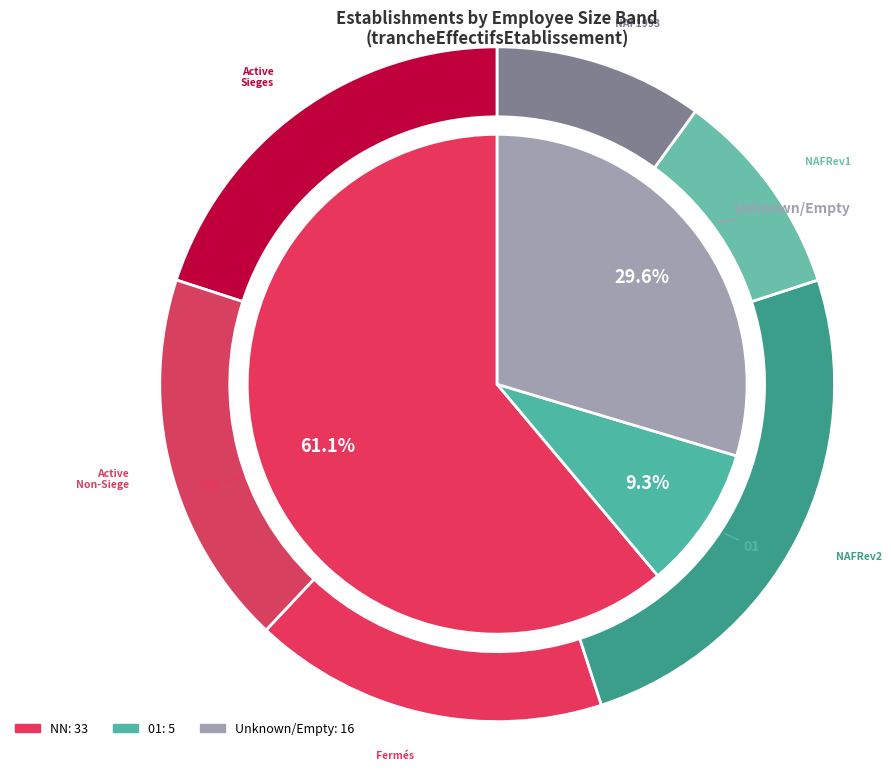

Is  the majority of the pie?

No